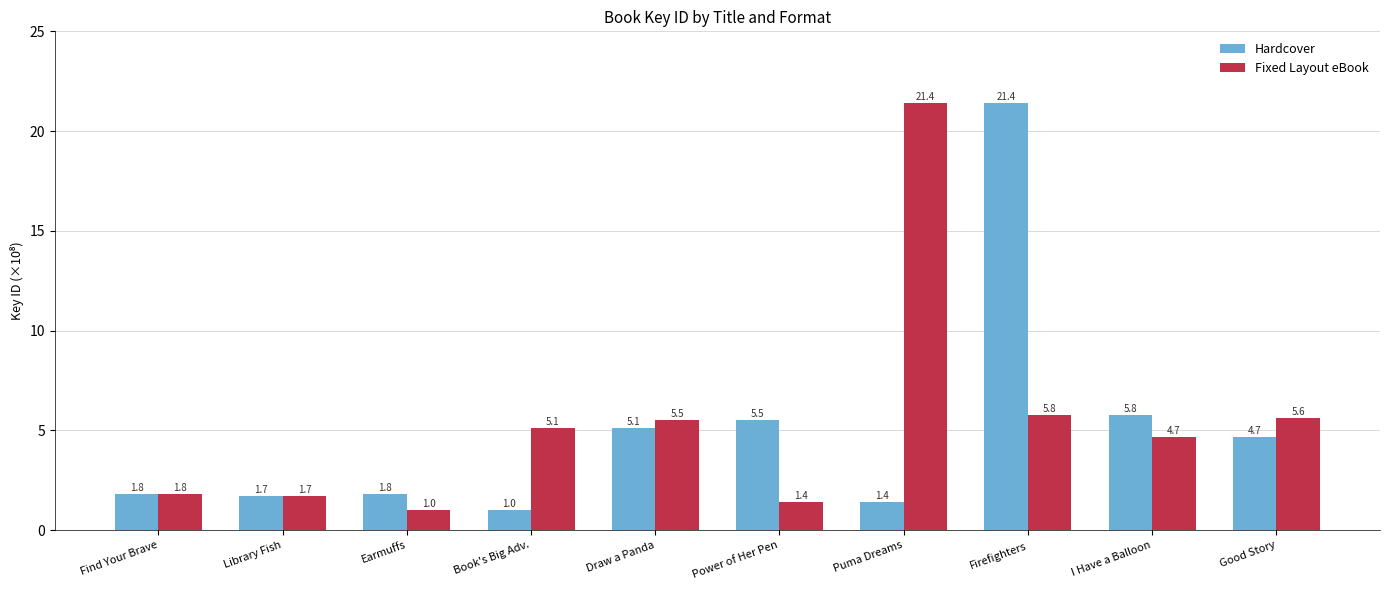

How many bars are there in total?

20